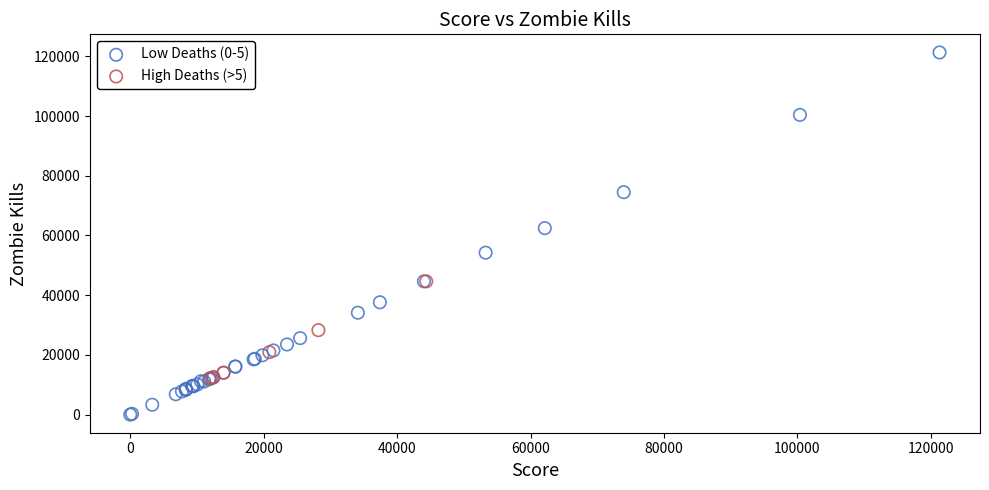

Which series has the largest Y range (max minus min)?

Low Deaths (0-5)